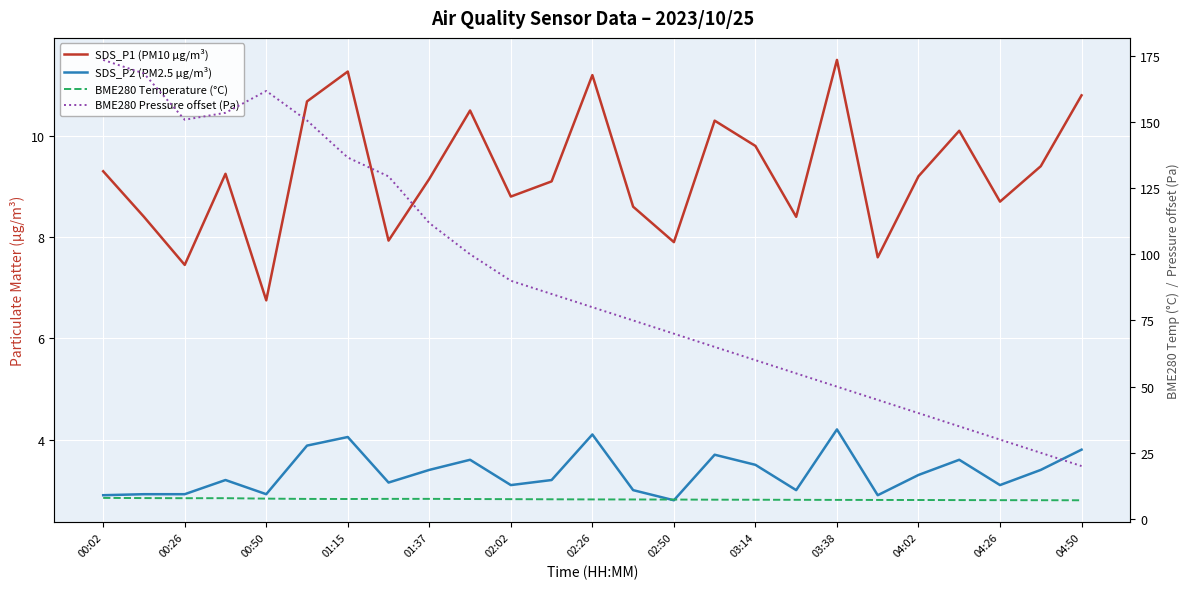

The value of SDS_P2 (PM2.5 µg/m³) at 00:02 is 4.7. True or false?

False